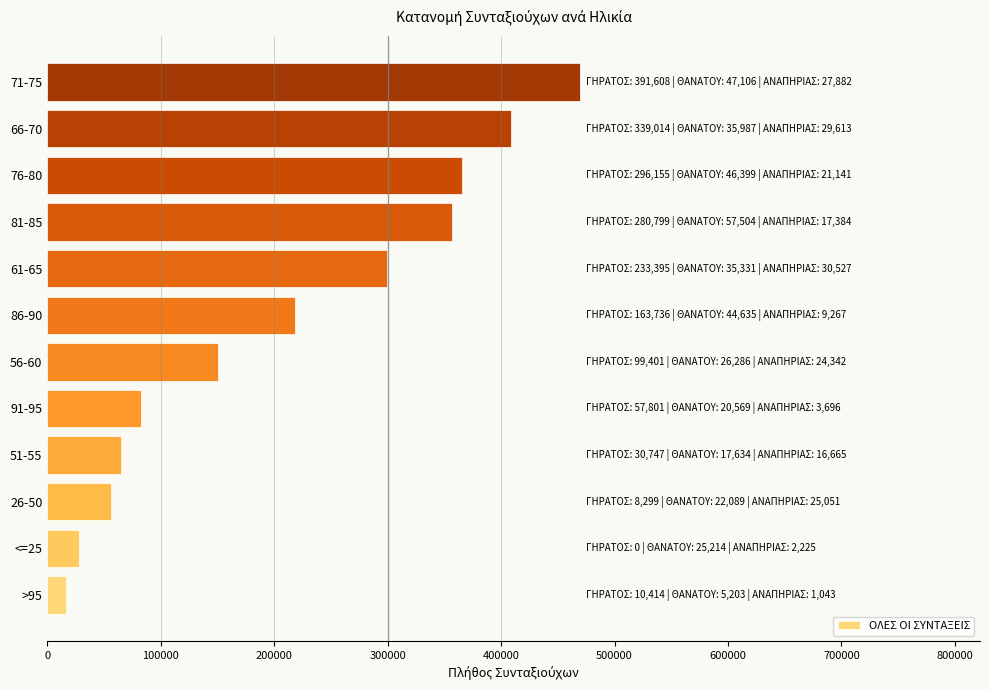

How many data points does each series have?

12